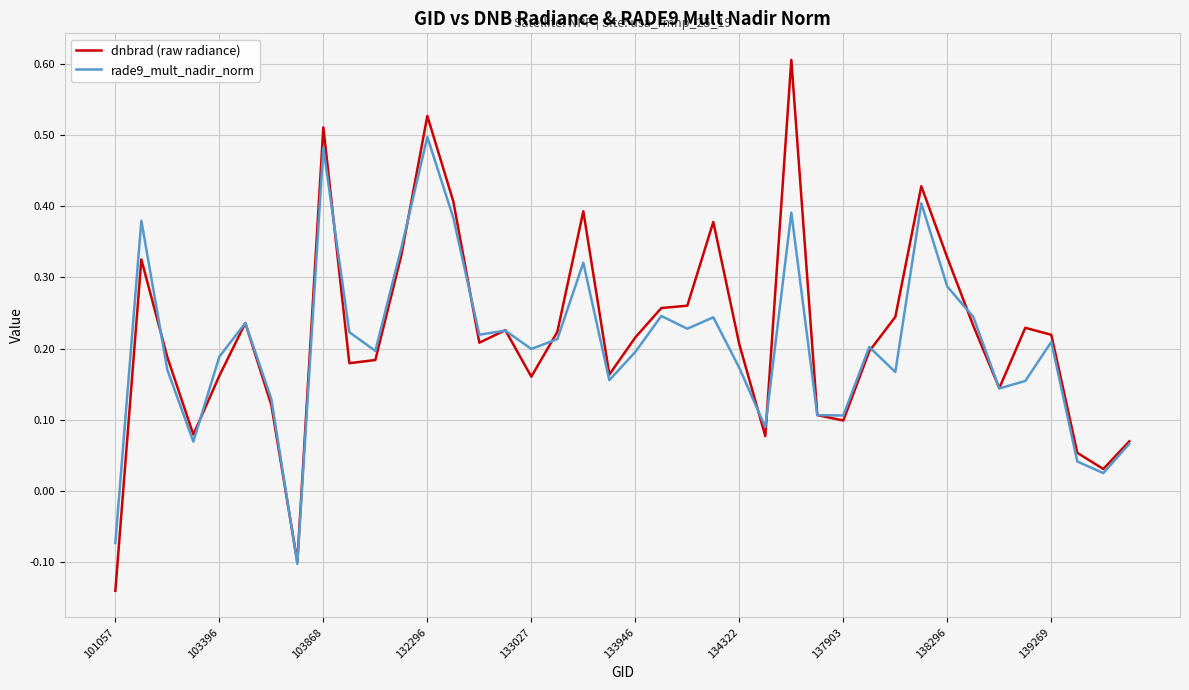

List the series in order of their peak value, lowest first.

rade9_mult_nadir_norm, dnbrad (raw radiance)